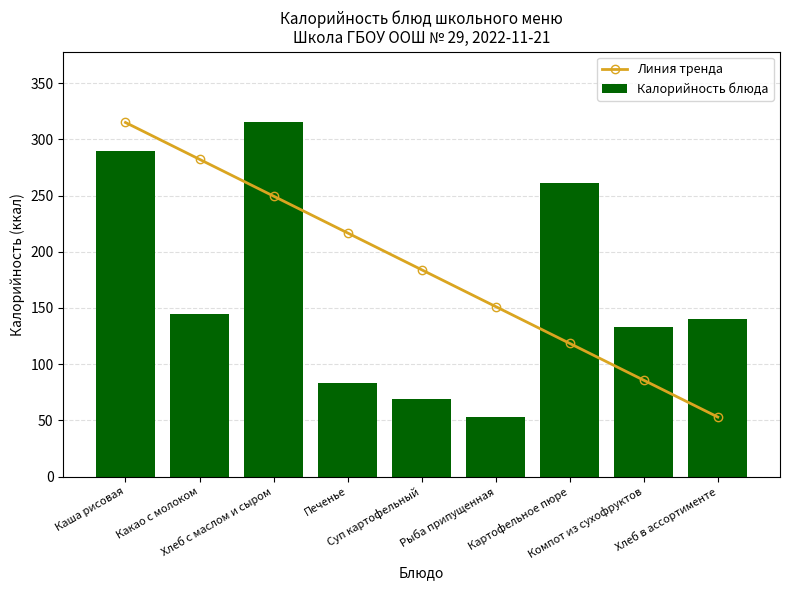

Rank the series by their maximum value, from lowest to highest.

Линия тренда, Калорийность блюда